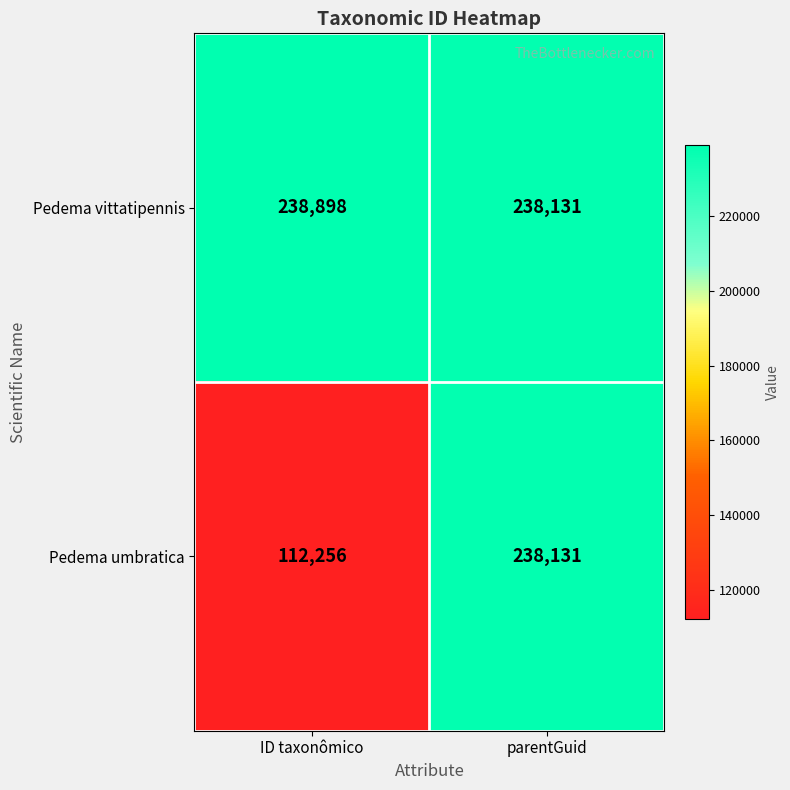

What is the greatest value displayed?

238898